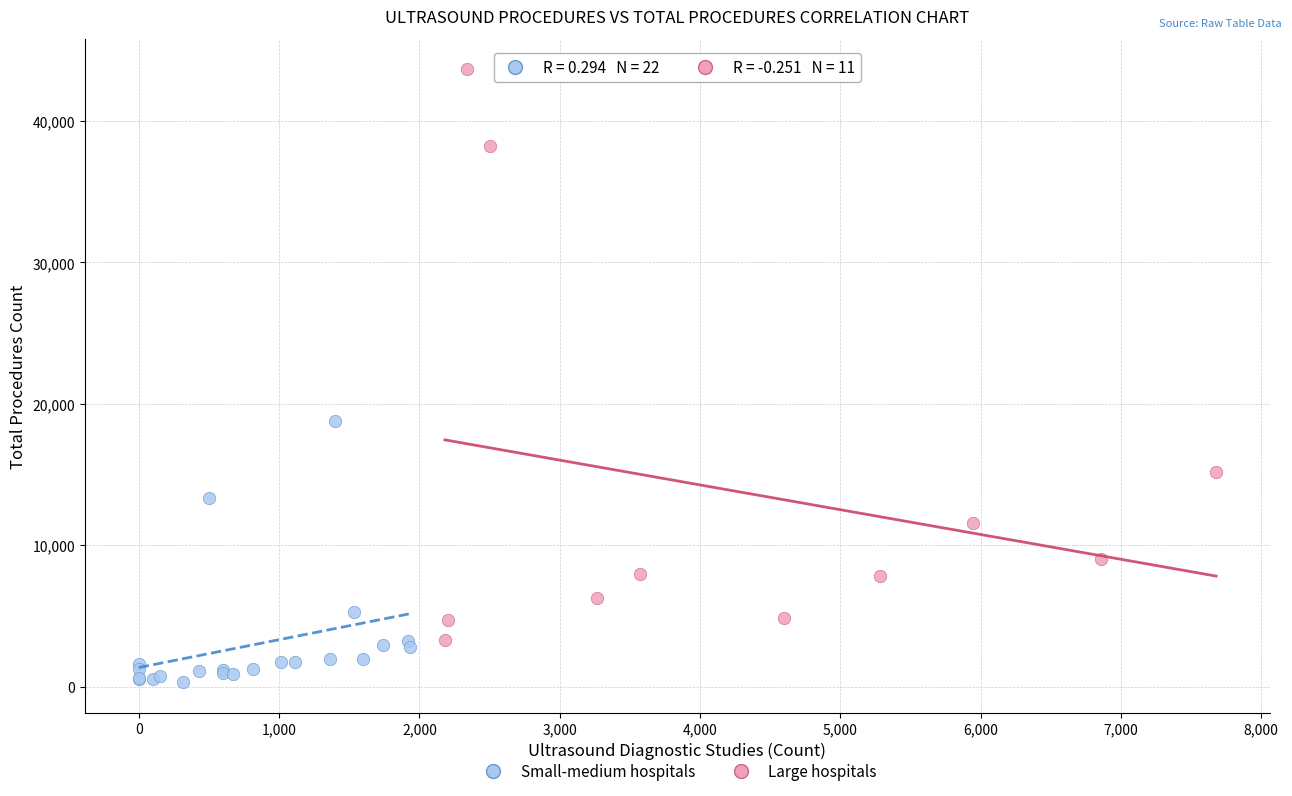

Which series reaches the minimum Y coordinate?

Small-medium hospitals